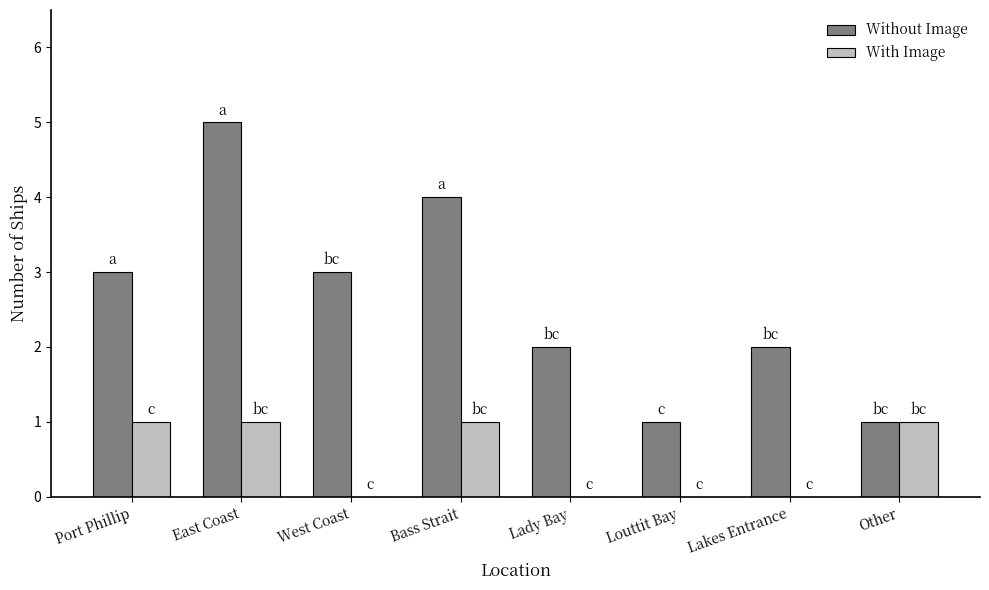

True or false: Without Image has a value of 3 at Lady Bay.

False